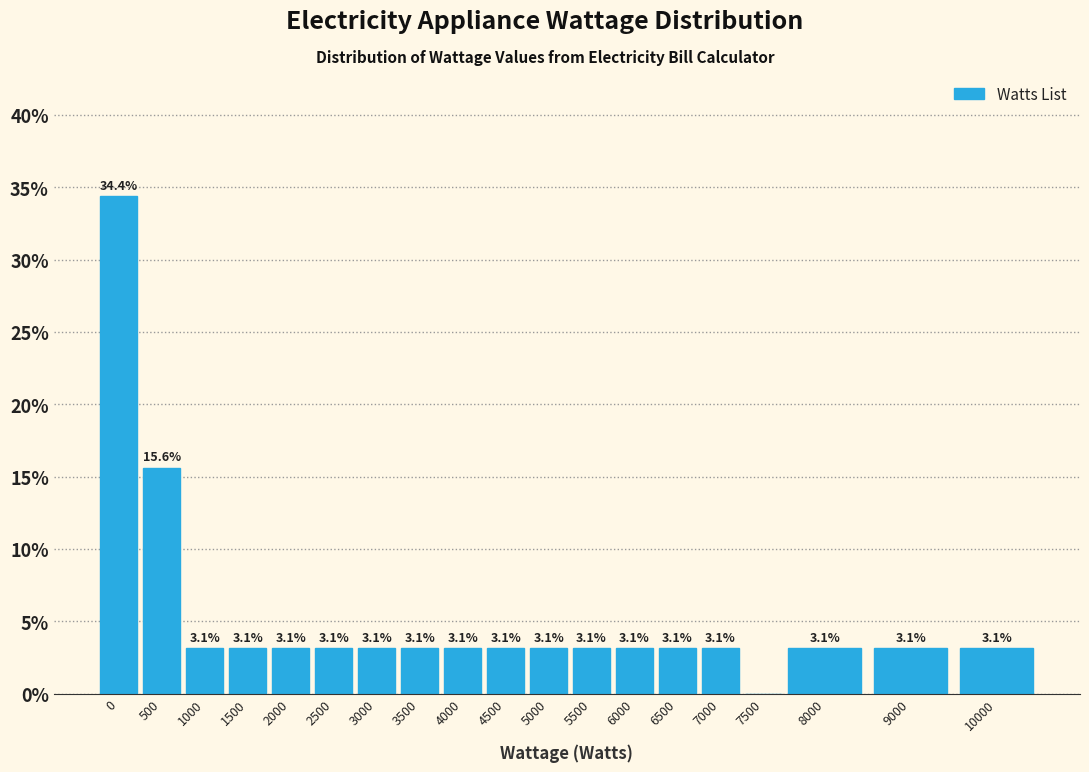

Reading right to left, list all the values displayed in this chart.

10000=3.1	9000=3.1	8000=3.1	7500=0.0	7000=3.1	6500=3.1	6000=3.1	5500=3.1	5000=3.1	4500=3.1	4000=3.1	3500=3.1	3000=3.1	2500=3.1	2000=3.1	1500=3.1	1000=3.1	500=15.6	0=34.4